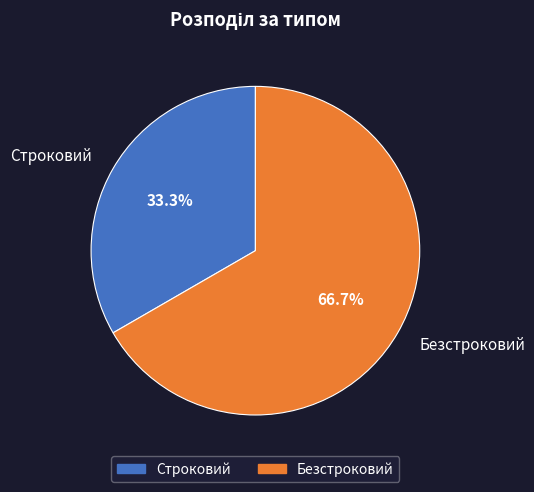

How many segments does this pie chart have?

2